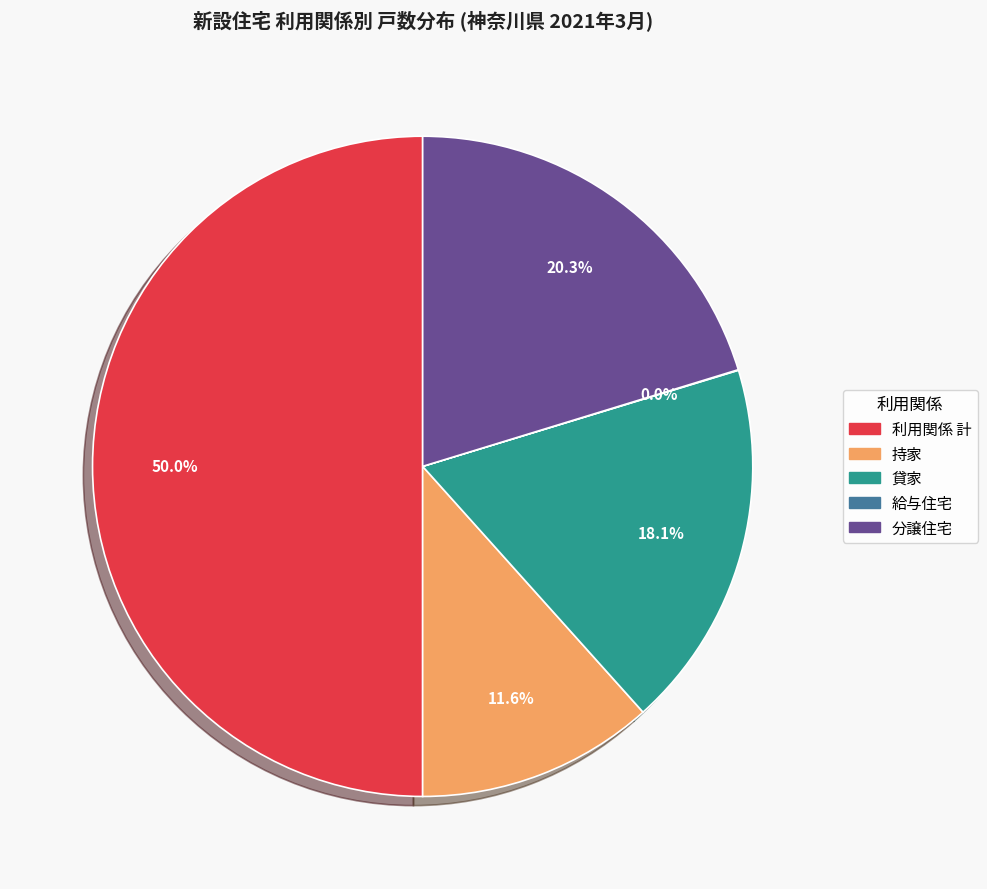

Approximately how many times larger is the value at 貸家 compared to 持家?

1.6